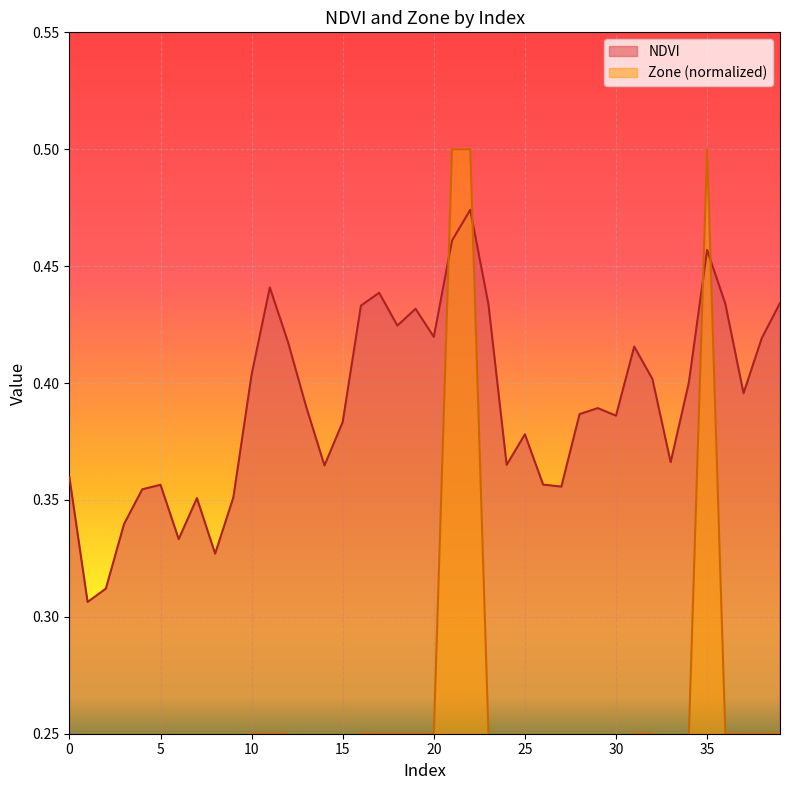

At which category does the chart reach its peak across all series?

21